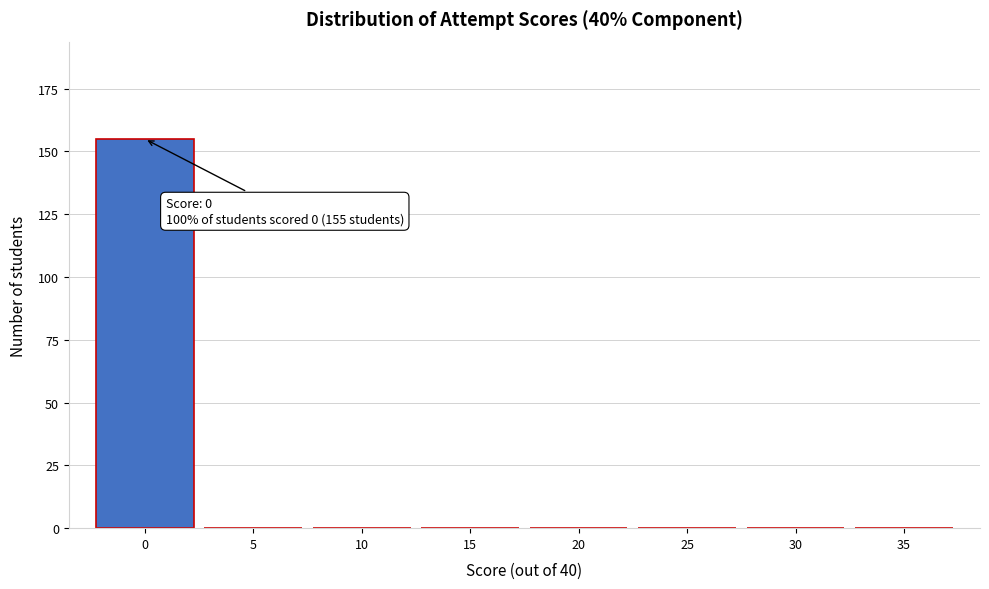

Reading right to left, what are all the values shown in this chart?

35=0	30=0	25=0	20=0	15=0	10=0	5=0	0=155